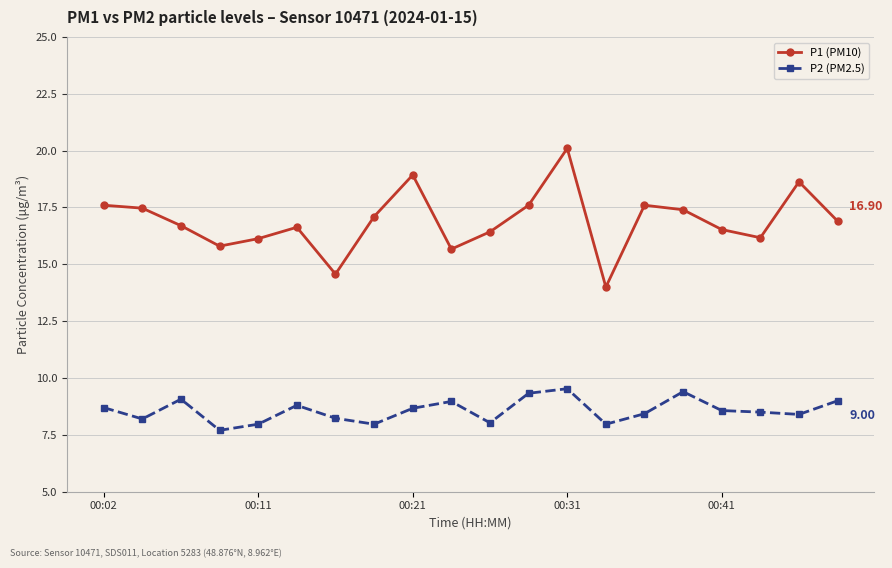

Does the chart have visible grid lines?

Yes